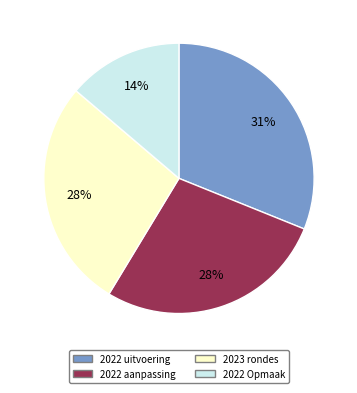

Is there a majority slice in this chart?

No